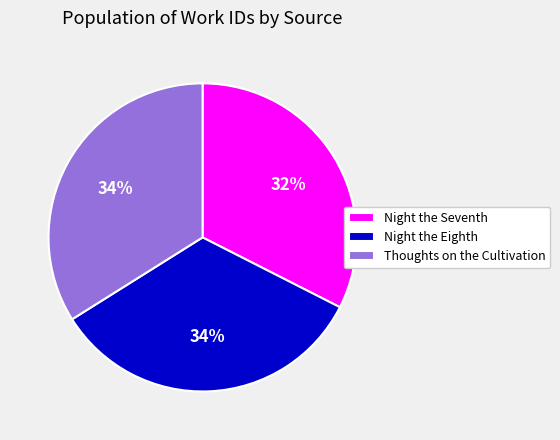

Is there any slice that represents more than half of the pie?

No